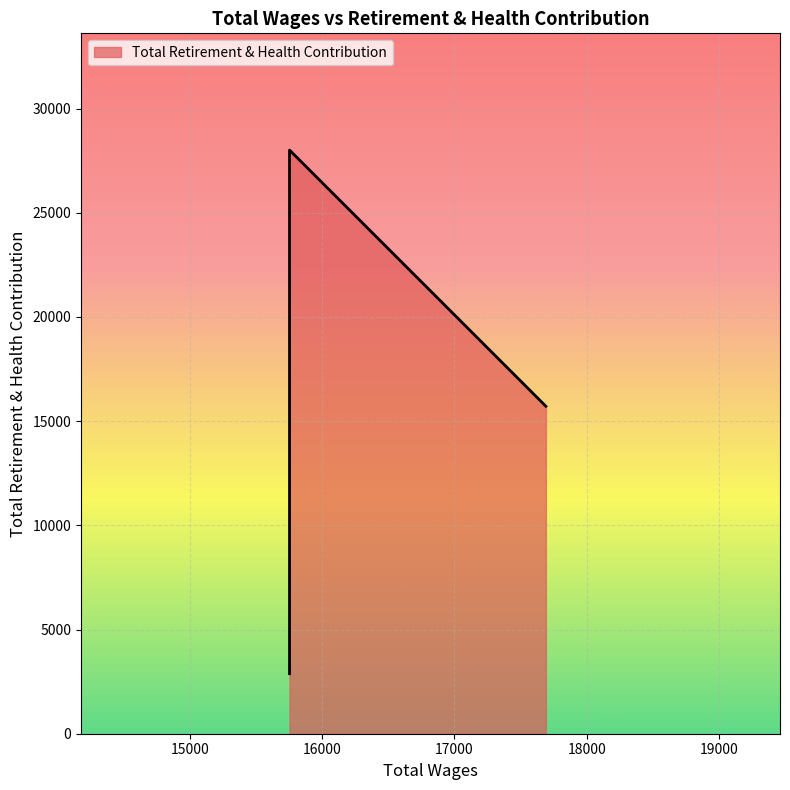

What is the average value?

16212